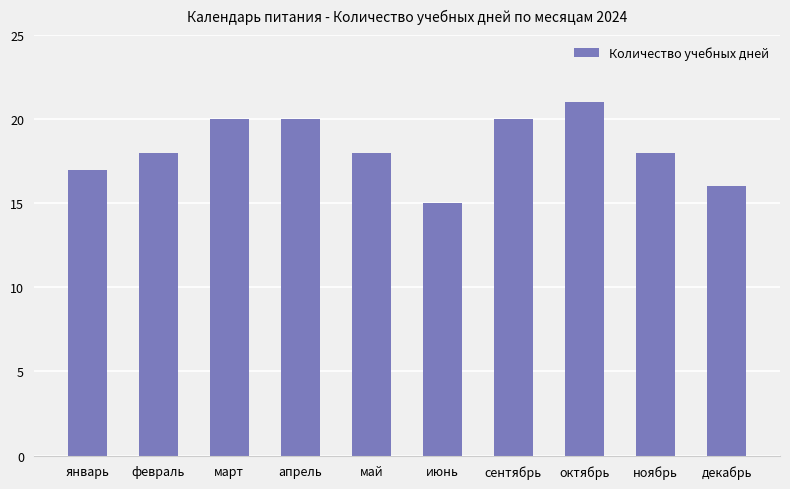

What is the label of the 1st bar from the left?

январь